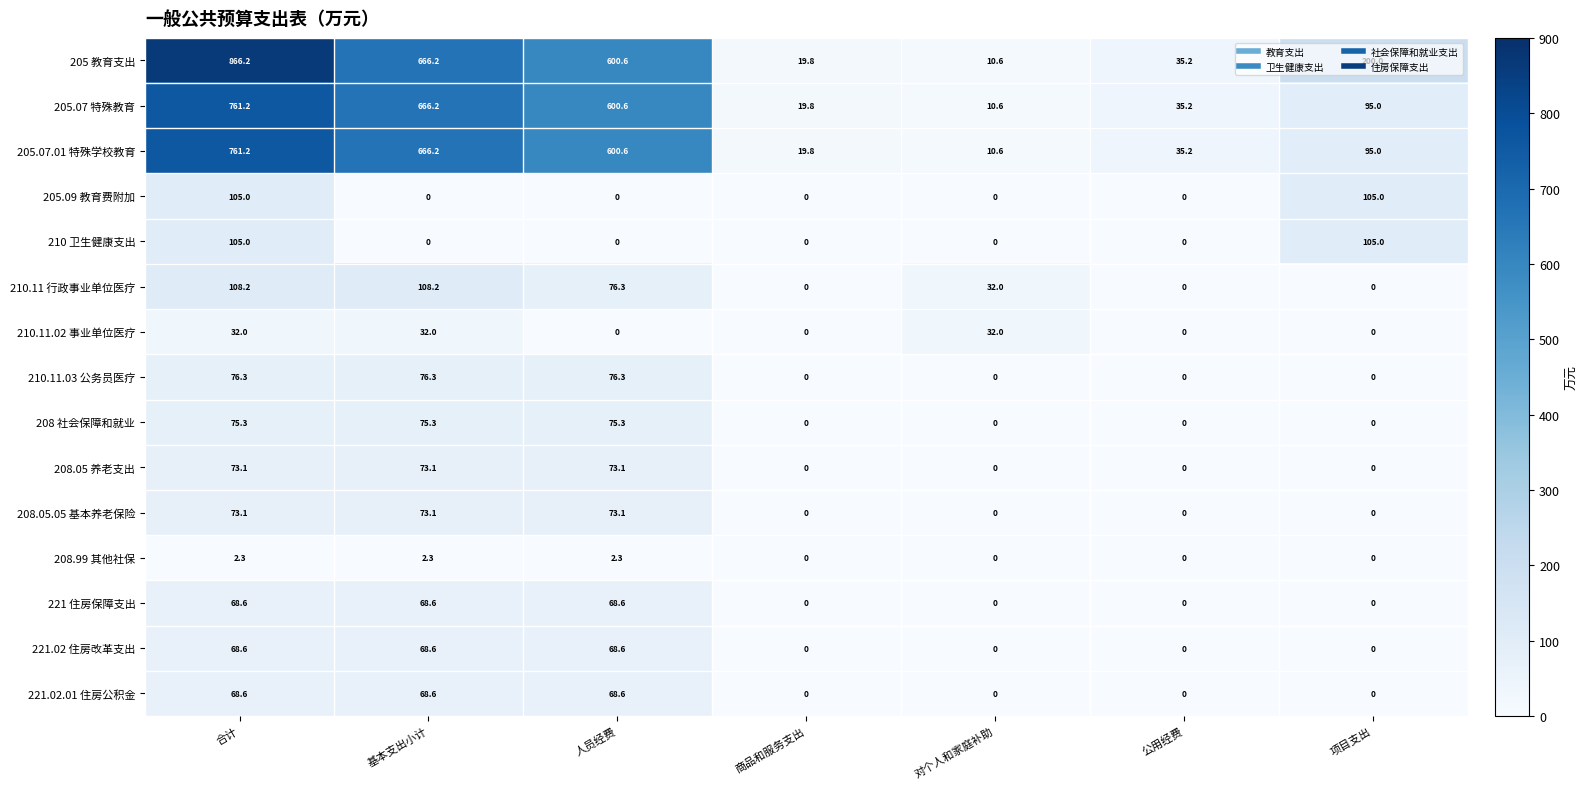

Which series has the largest range (max minus min)?

205 教育支出